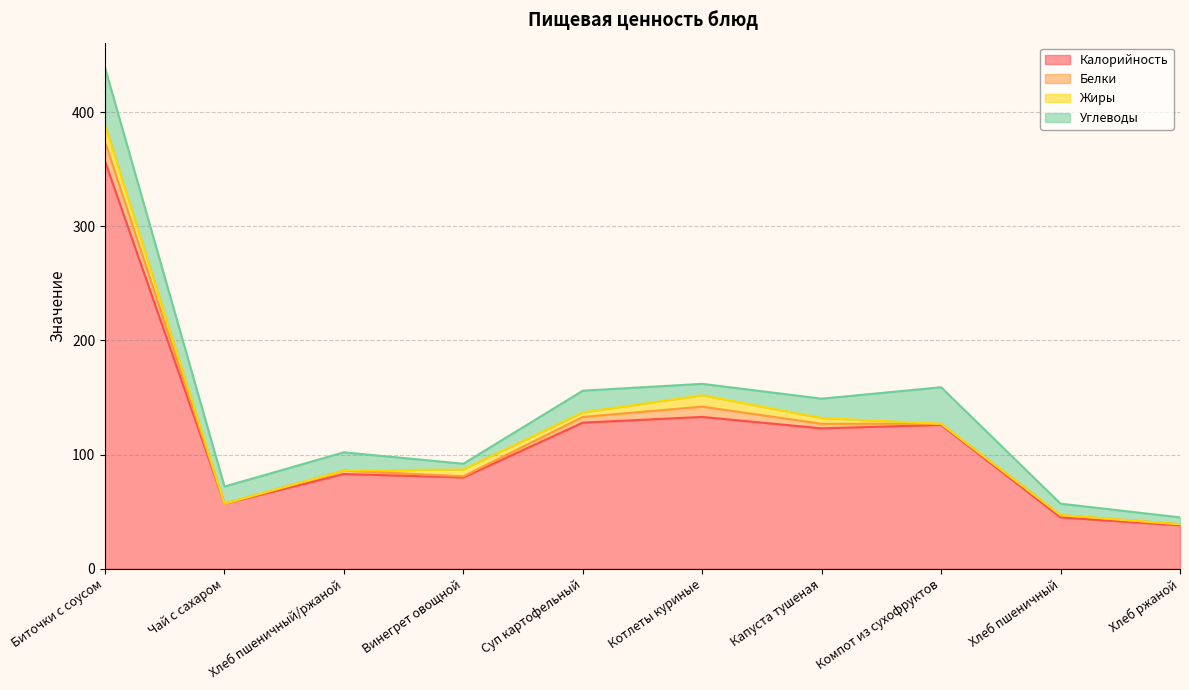

At how many categories does at least one series exceed 249?

1